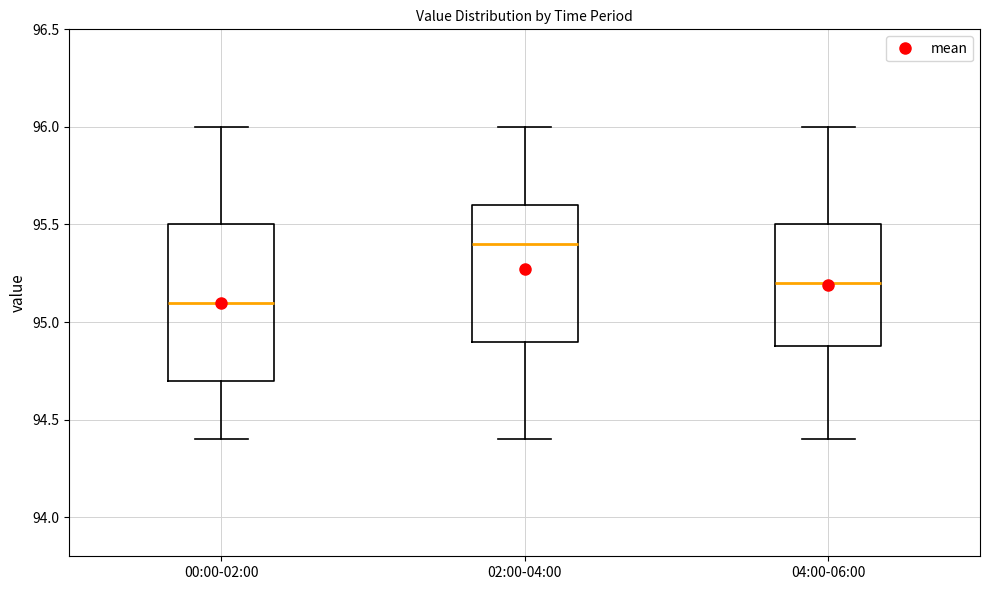

Reading left to right, read every box against the y-axis: the position of its median line, the range the box covers, and the ends of its whiskers. The values are not printed on the chart, so give them approximately, as read against the axis.

00:00-02:00: median 95.1, box 94.7 to 95.5, whiskers 94.4 to 96.0
02:00-04:00: median 95.4, box 94.9 to 95.6, whiskers 94.4 to 96.0
04:00-06:00: median 95.2, box 94.9 to 95.5, whiskers 94.4 to 96.0